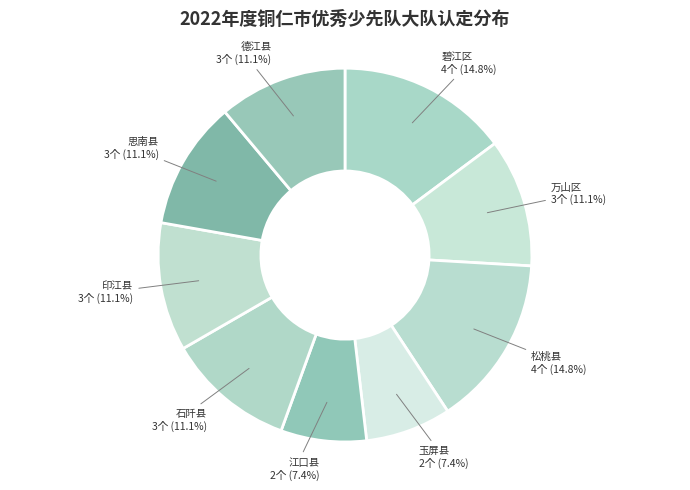

Count the number of slices in the pie.

9